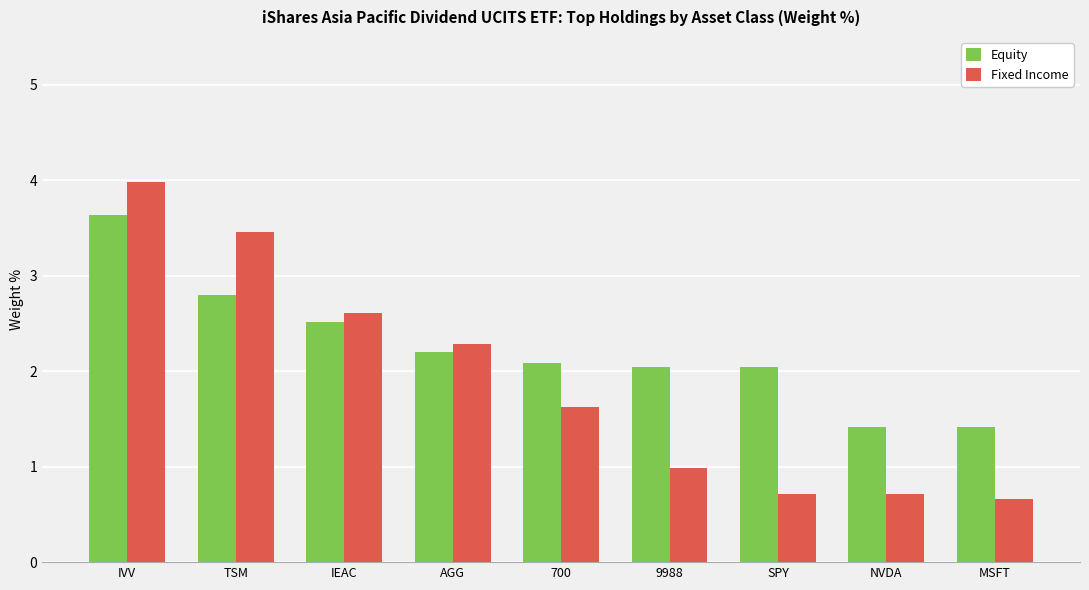

List the series in order of their overall mean, highest first.

Equity, Fixed Income